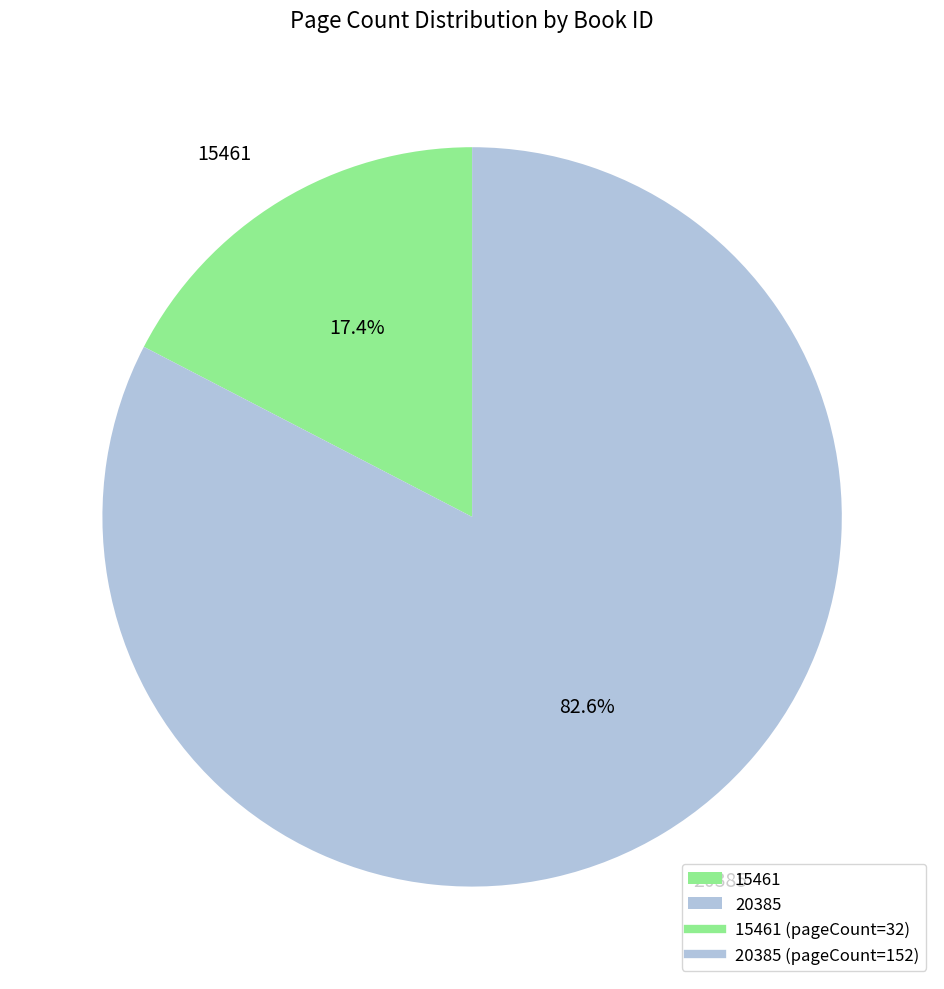

Which has a higher value, 15461 or 20385?

20385